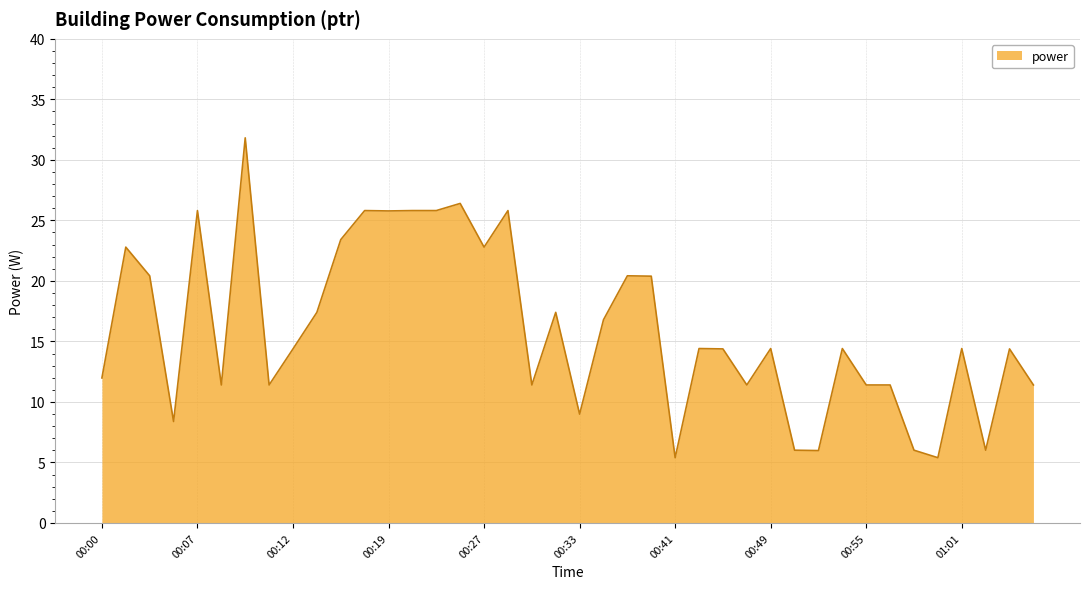

What is the difference between the maximum and minimum values?

26.4